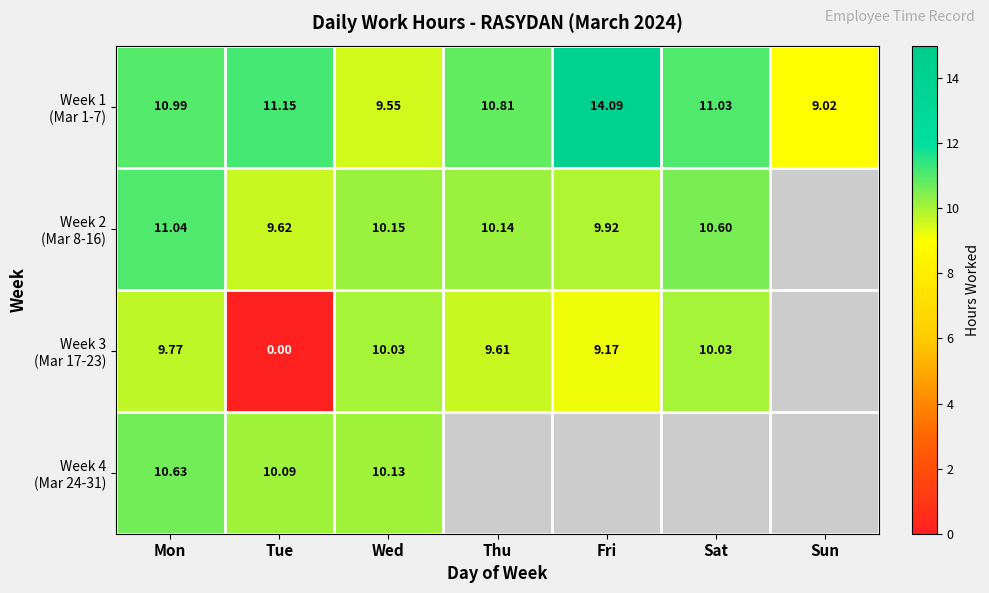

What is the lowest value of the Week 4 (Mar 24-31) series?

10.1